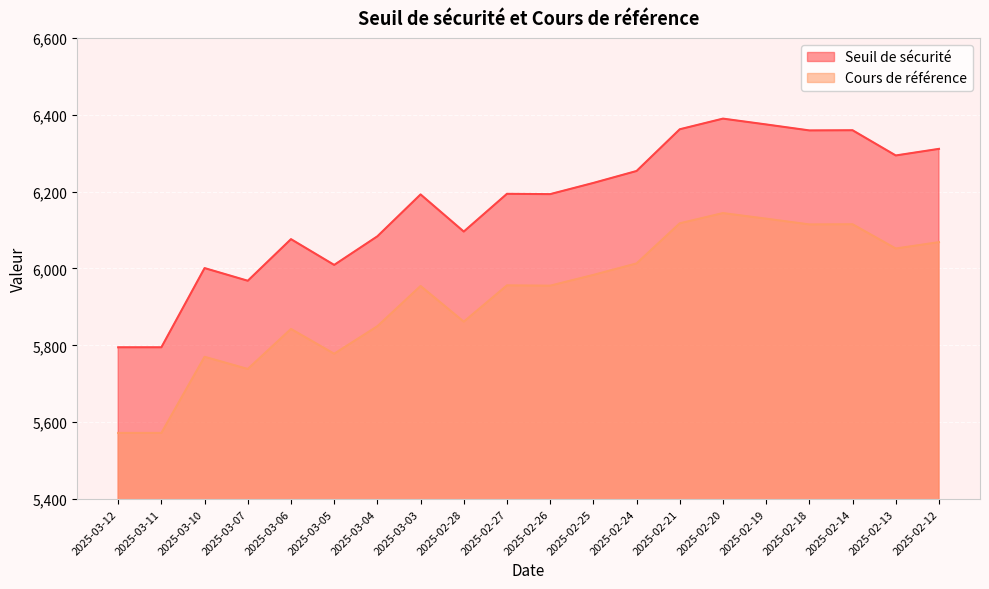

The value of Seuil de sécurité at 2025-02-24 is 1476.2. True or false?

False